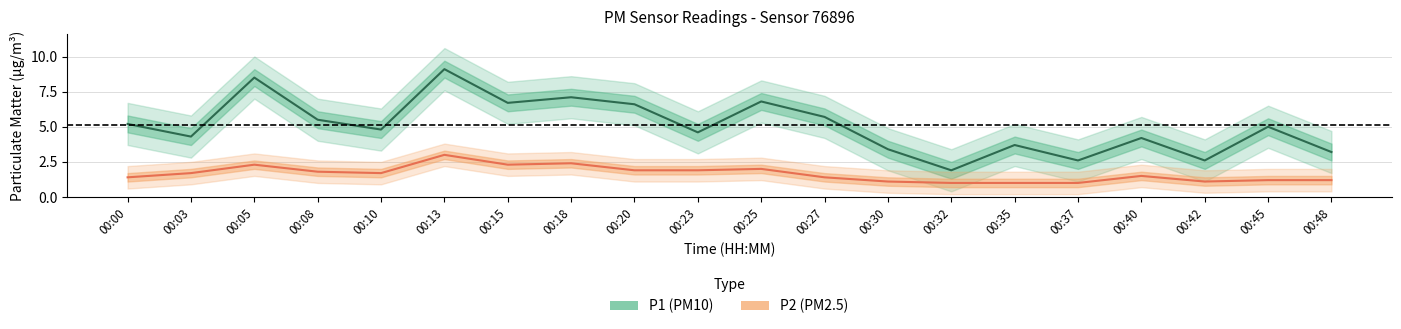

Read the P1 (mean) value at 00:35.

3.7